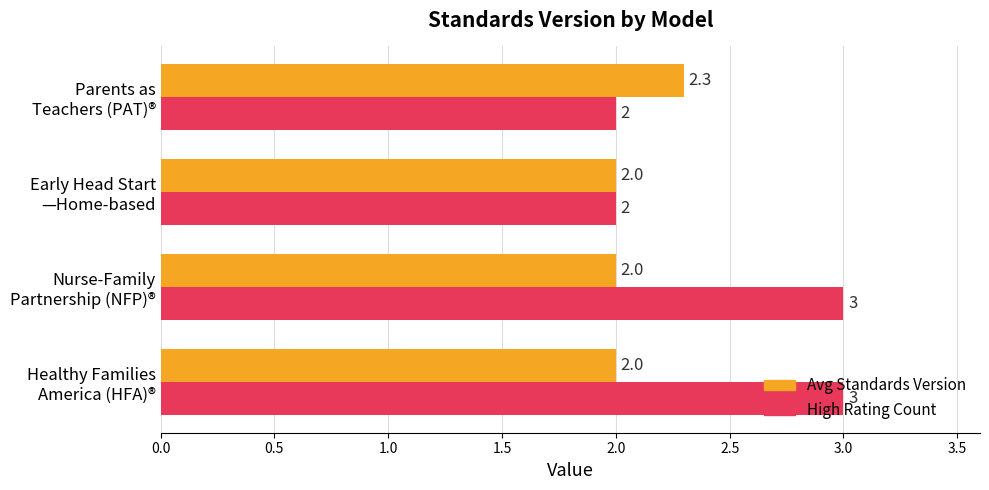

Which series has the largest total across all categories?

High Rating Count